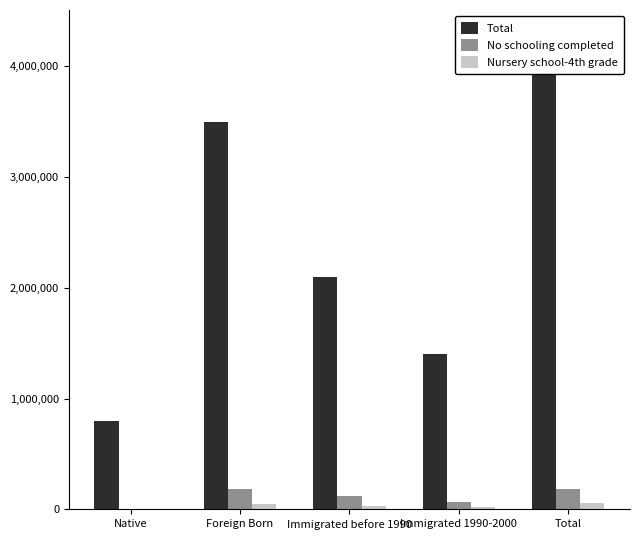

Reading left to right, what are all the values shown in this chart?

Total: Native=793491	Foreign Born=3499663	Immigrated before 1990=2098824	Immigrated 1990-2000=1400839	Total=4293154
No schooling completed: Native=7140	Foreign Born=180794	Immigrated before 1990=118141	Immigrated 1990-2000=62653	Total=187934
Nursery school-4th grade: Native=3031	Foreign Born=51926	Immigrated before 1990=33677	Immigrated 1990-2000=18249	Total=54957